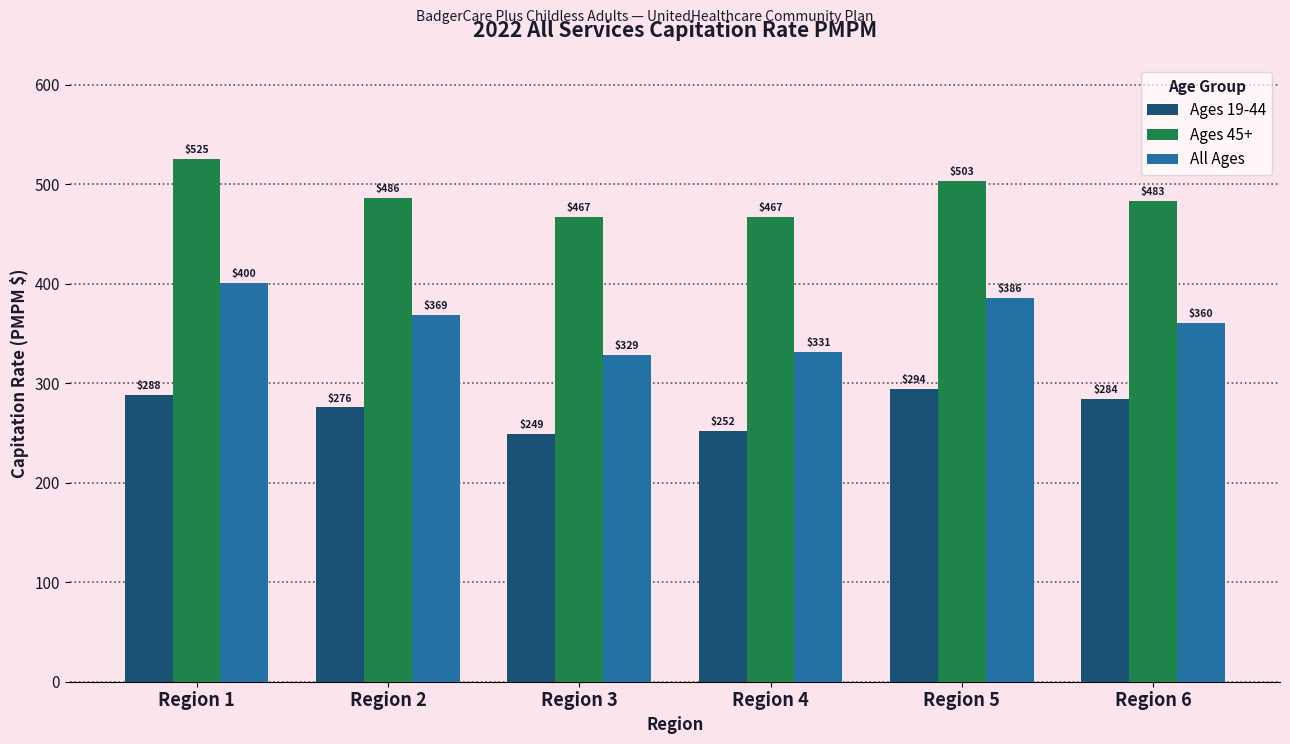

The value of Ages 45+ at Region 4 is 467.0. True or false?

True